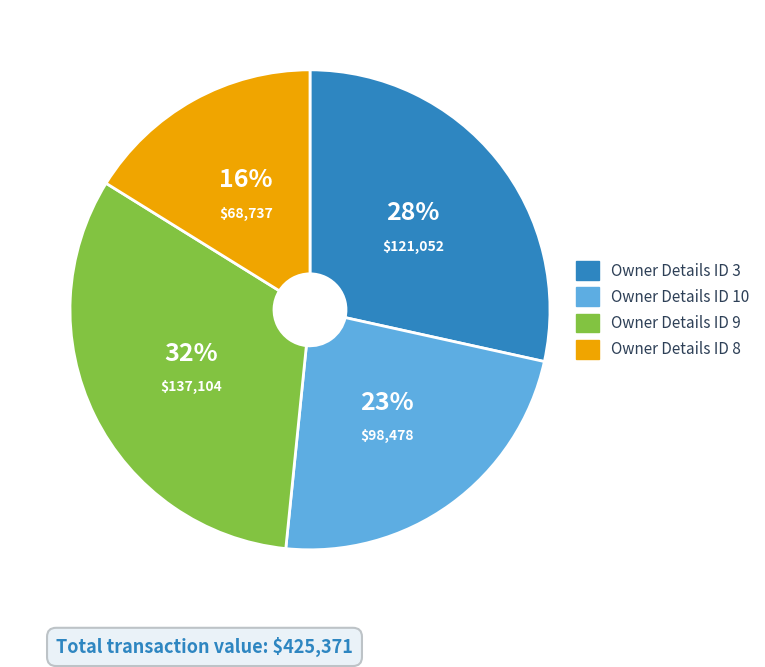

Combined, do Owner Details ID 10 and Owner Details ID 9 account for over 50%?

Yes